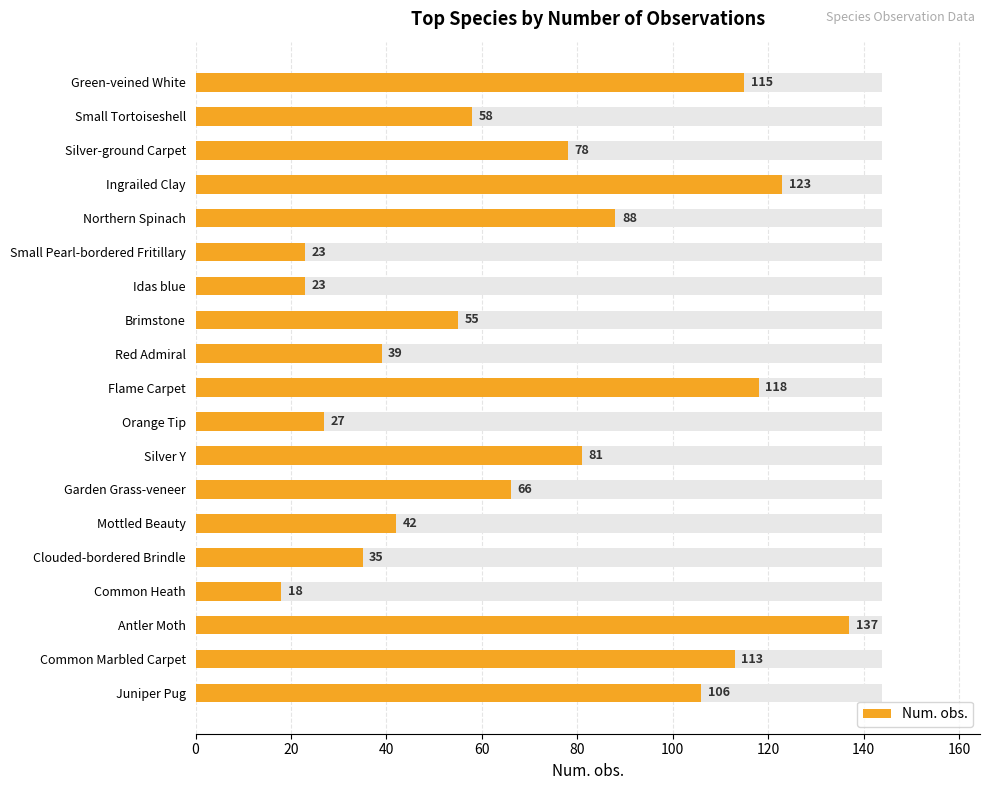

What is the minimum value shown in the chart?

18